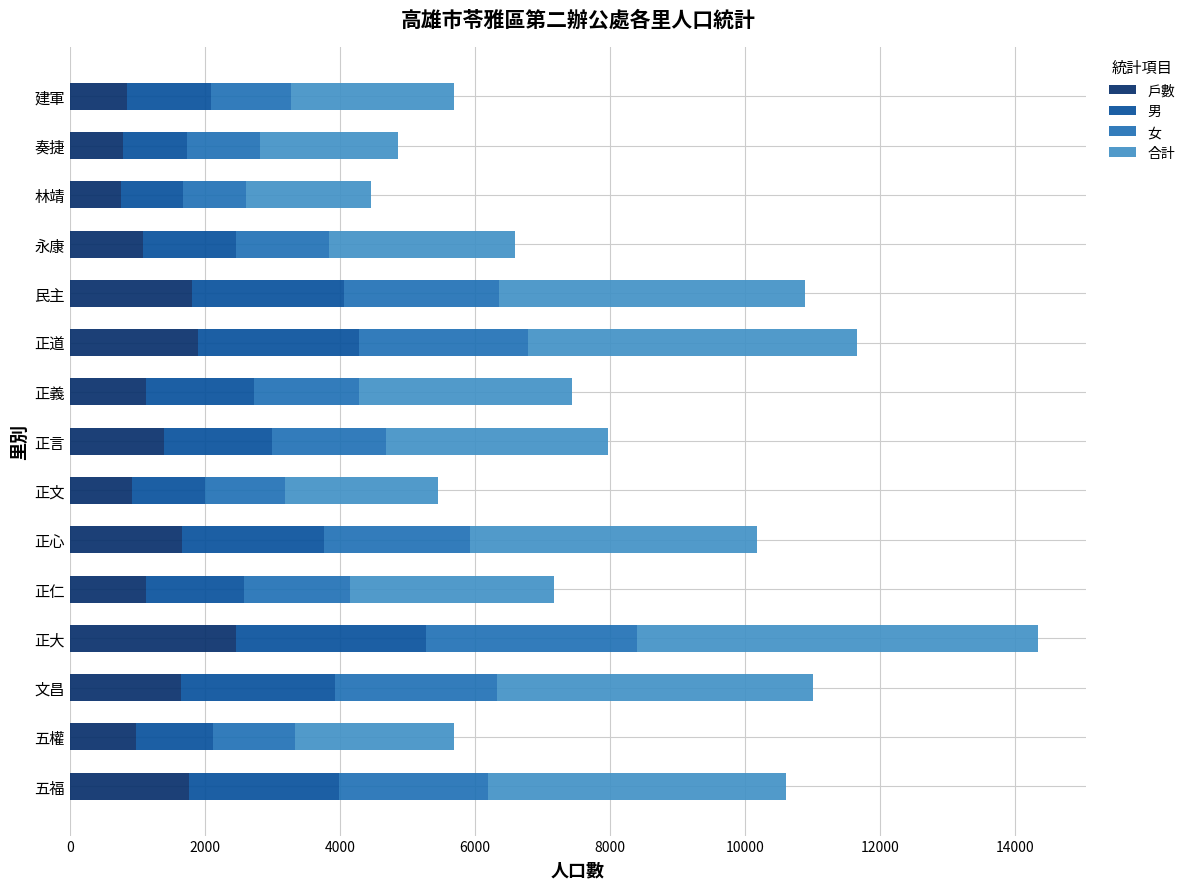

Count the number of data series in this chart.

4